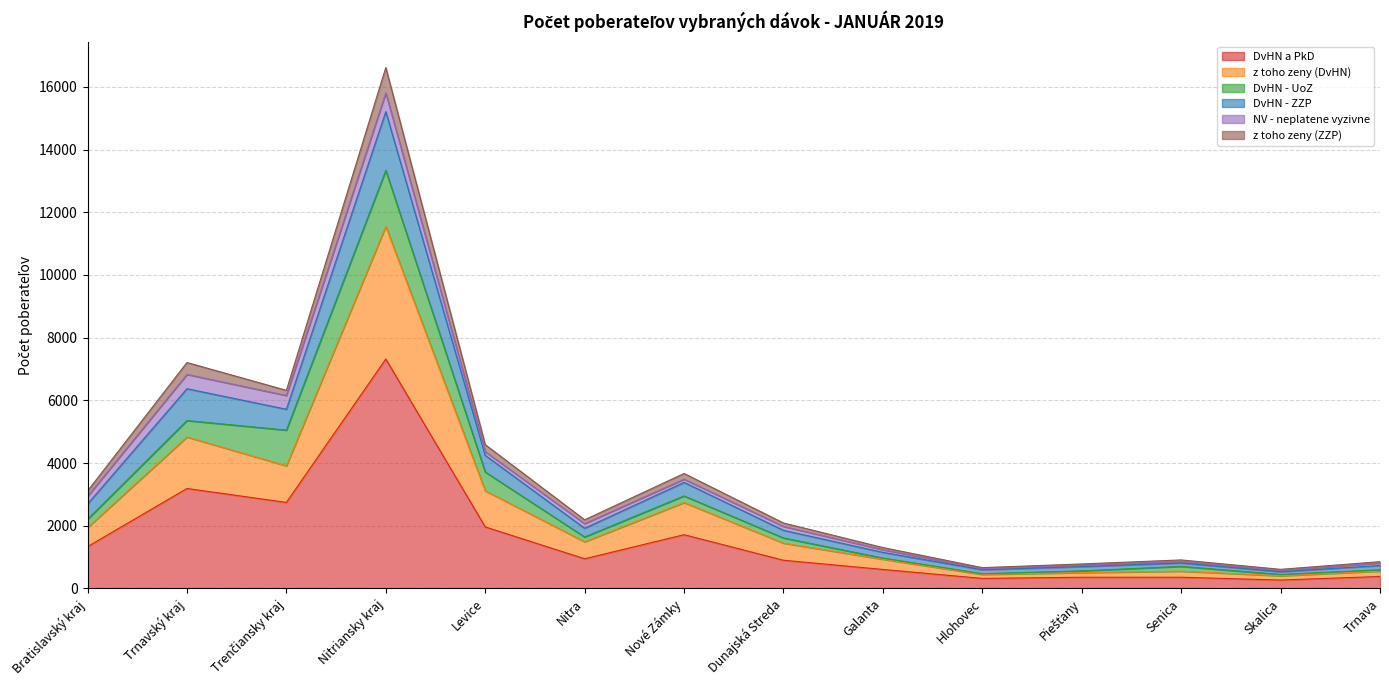

Is it true that DvHN a PkD equals 1714 at Nové Zámky?

True